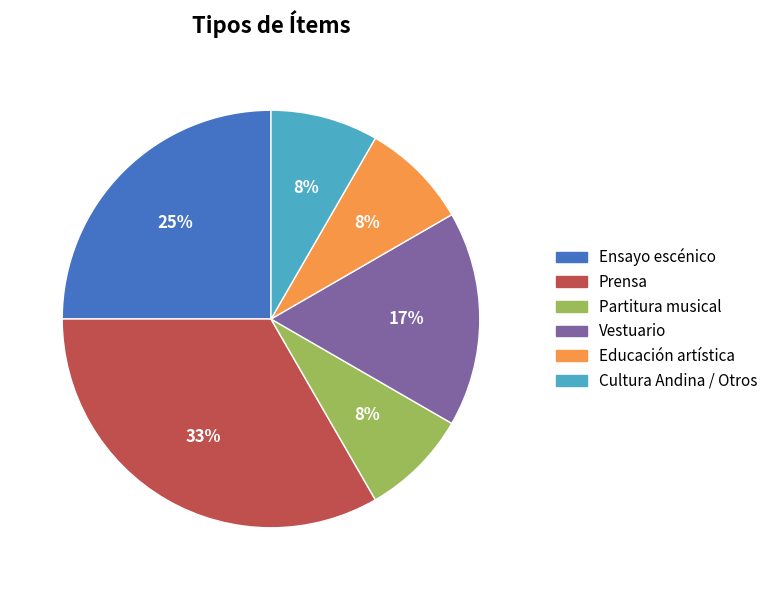

To the nearest percent, what is the average slice percentage?

17%